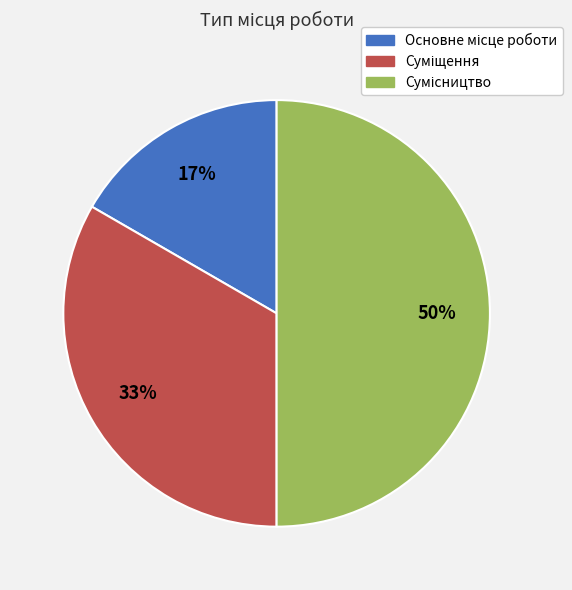

To the nearest percent, what is the difference between the largest and smallest slice percentages?

33%